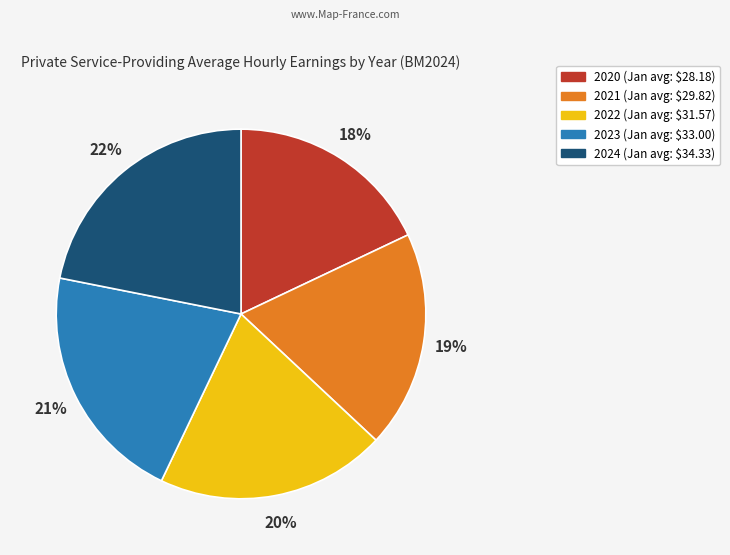

Which has a higher value, 2023 or 2022?

2023